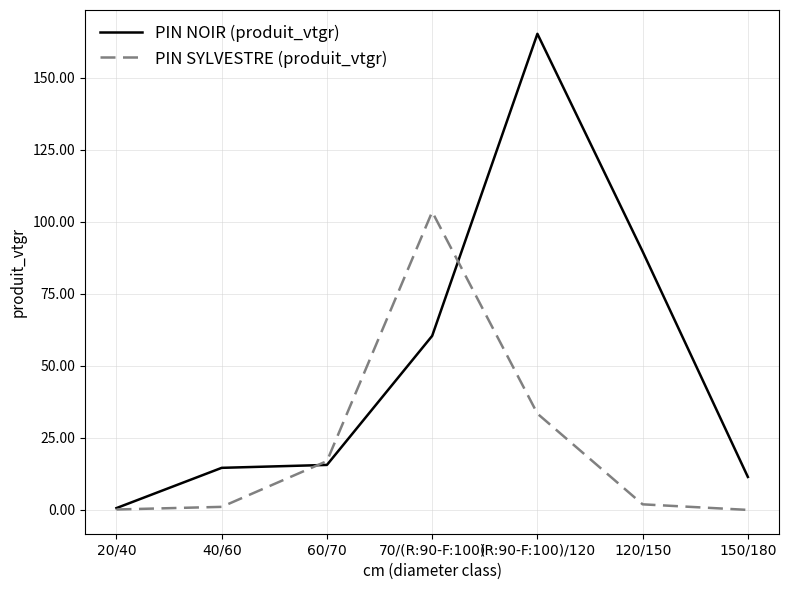

Which series changed the most between 70/(R:90-F:100) and 150/180?

PIN SYLVESTRE (produit_vtgr)